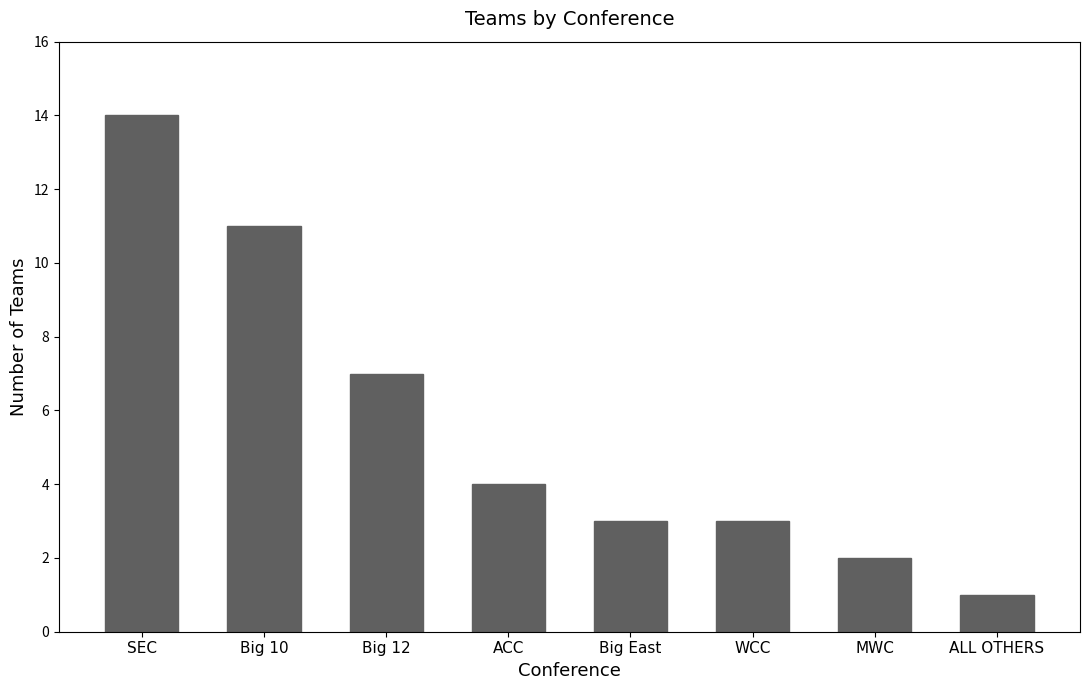

Which label corresponds to the largest value in the chart?

SEC